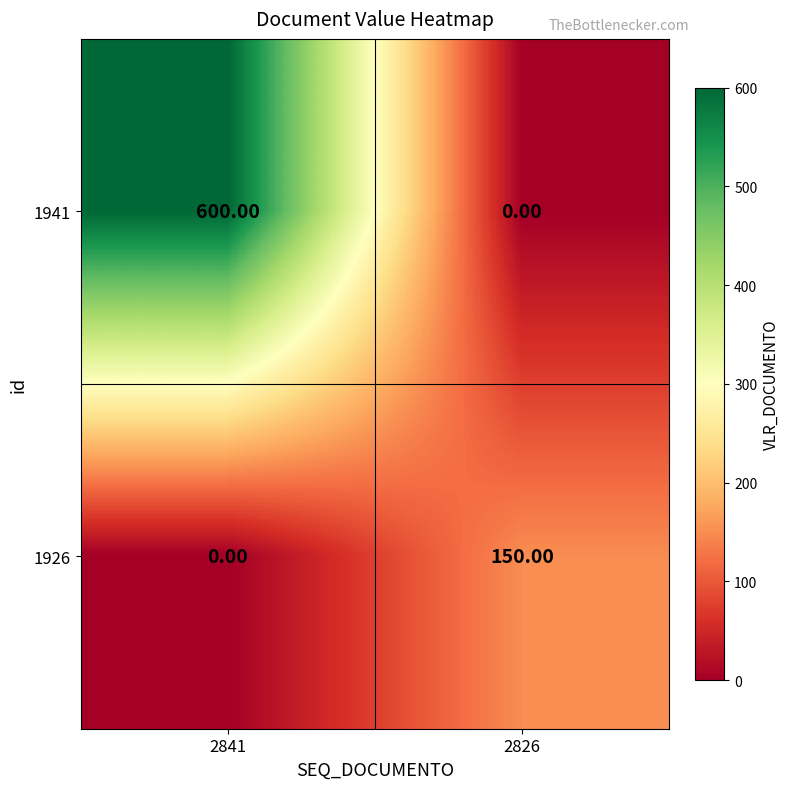

What is the sum of all 1926 values?

150